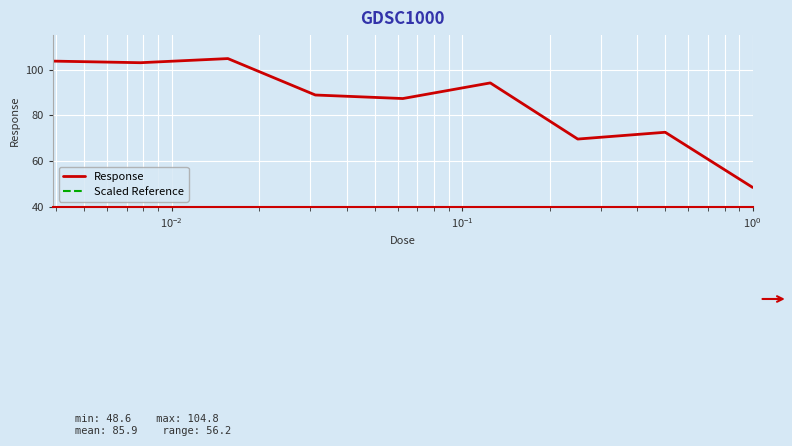

What is the maximum value for Response?

104.8